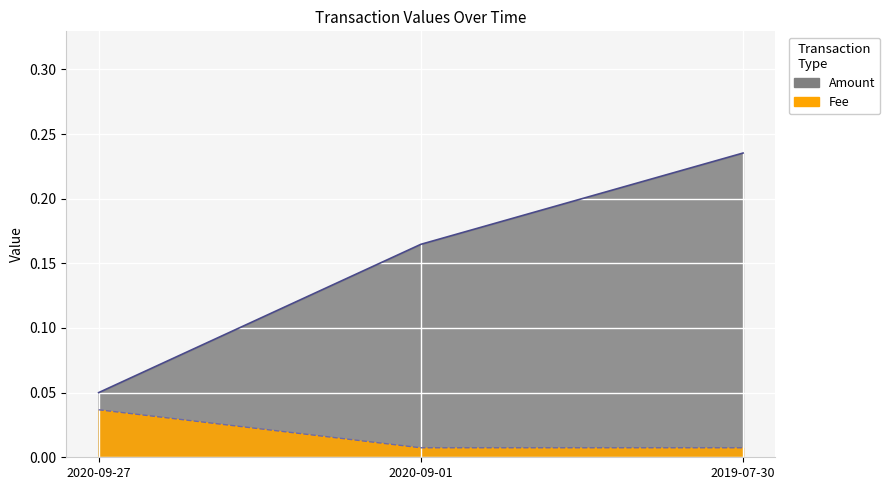

How many Amount (line) values are between 0 and 1?

3